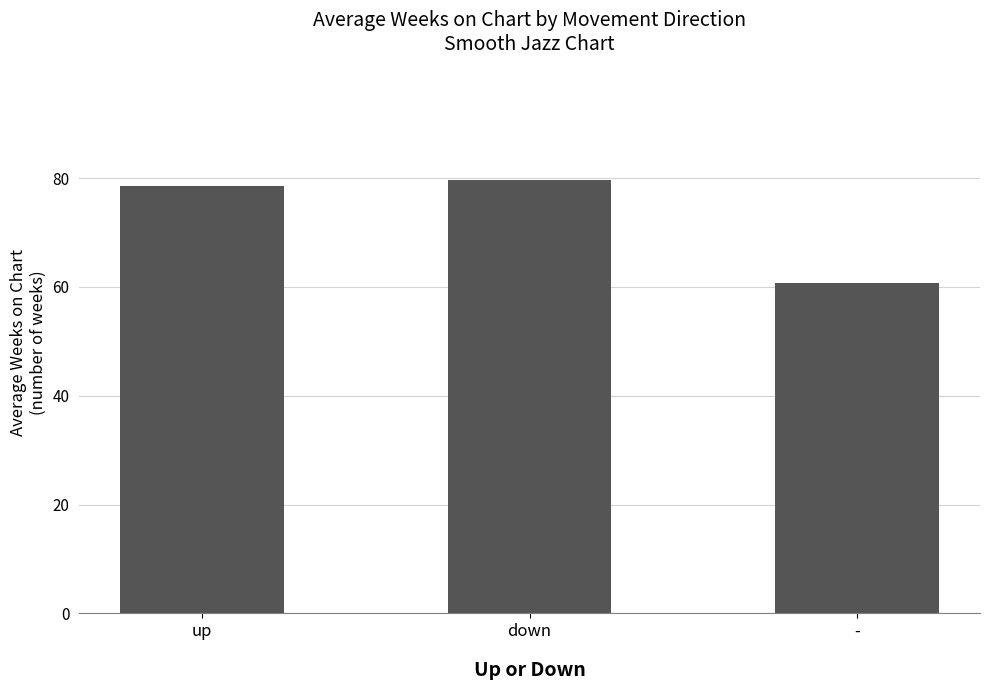

Reading left to right, what are all the values shown in this chart?

78.6	79.8	60.8